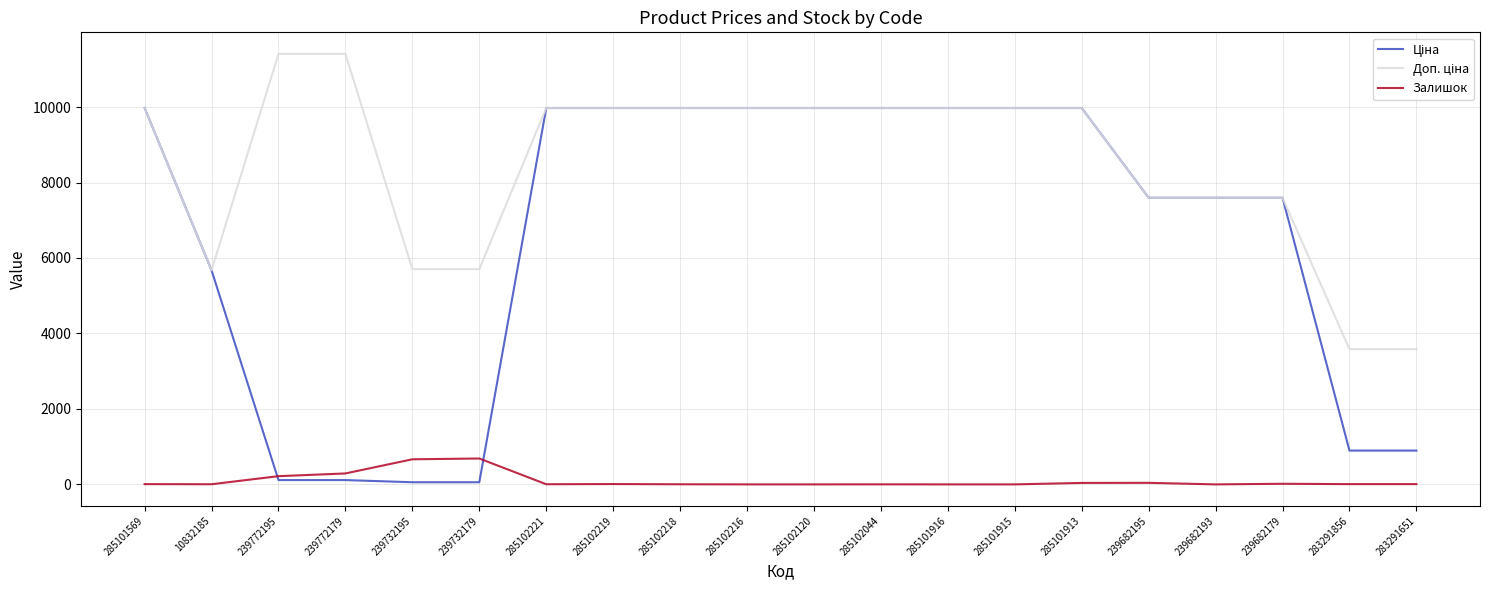

What is the greatest value displayed?

11410.0